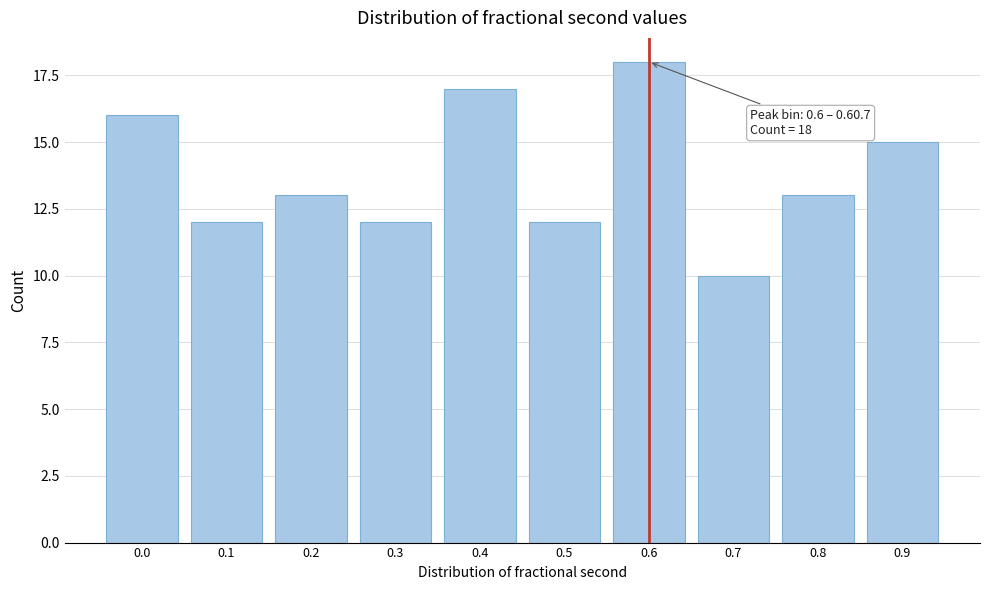

Reading left to right, list all the values displayed in this chart.

16	12	13	12	17	12	18	10	13	15